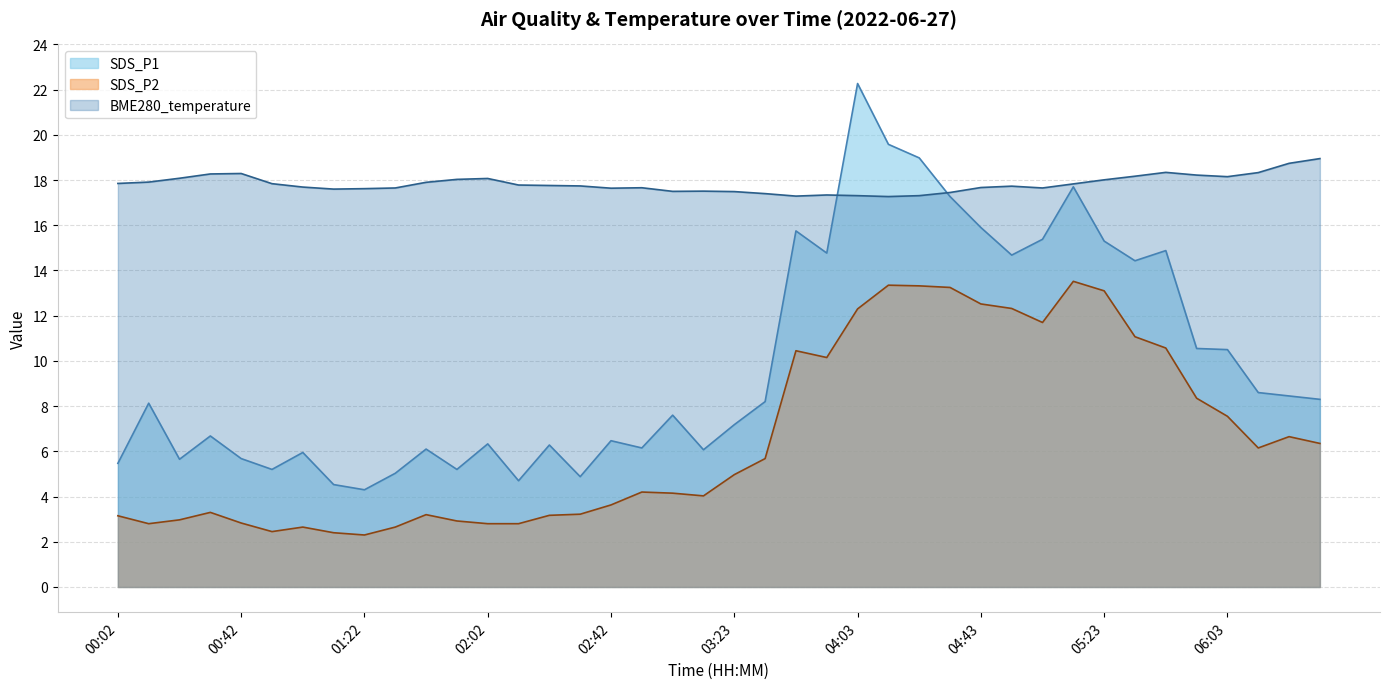

Which series has the largest total across all categories?

BME280_temperature